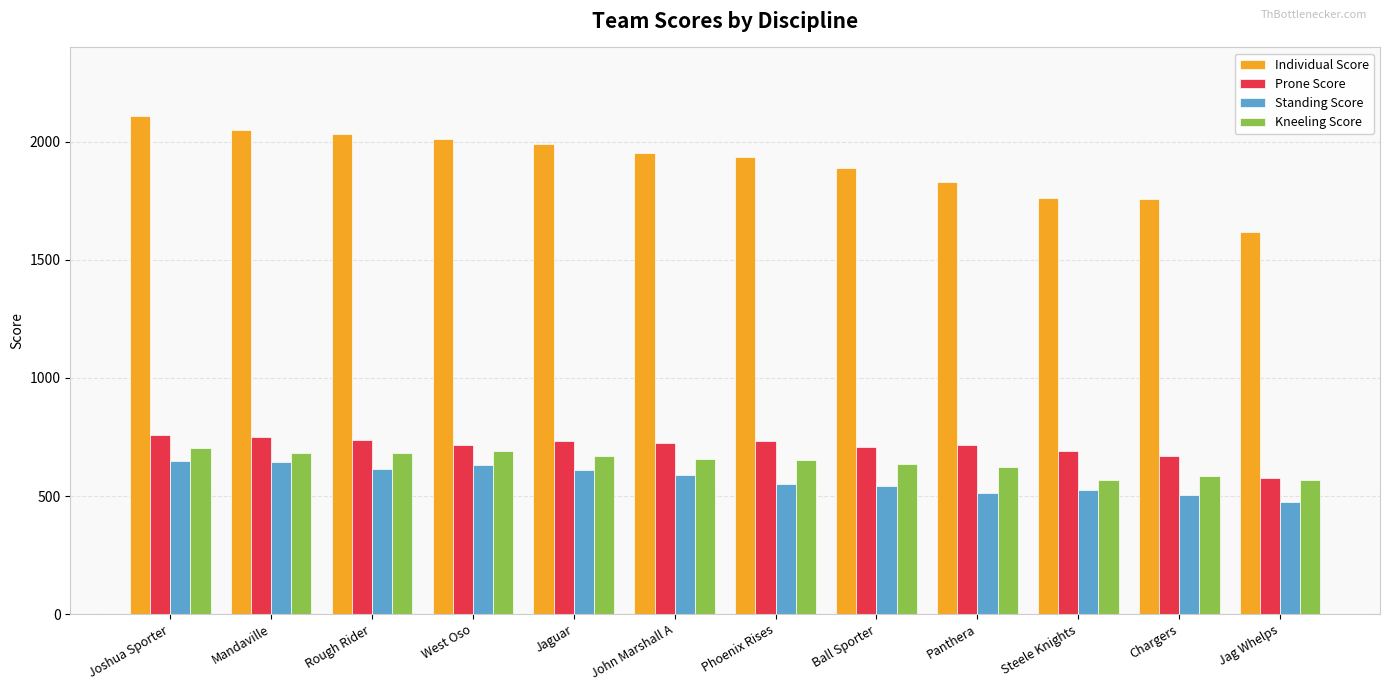

What is the spread (max minus min) of values at Chargers?

1256